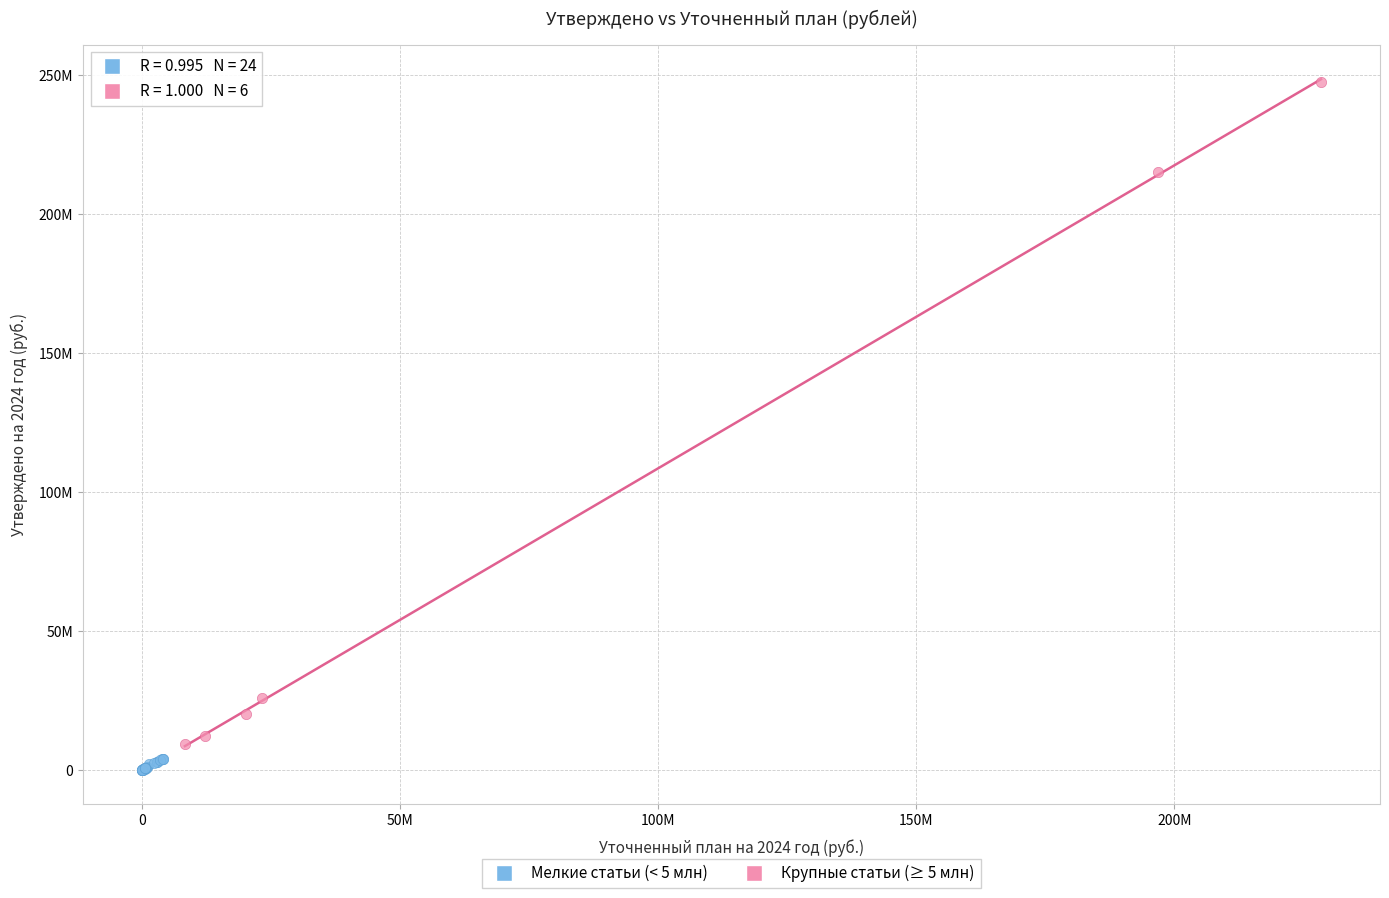

What are all the series names shown in the legend?

Мелкие статьи (< 5 млн), Крупные статьи (≥ 5 млн)